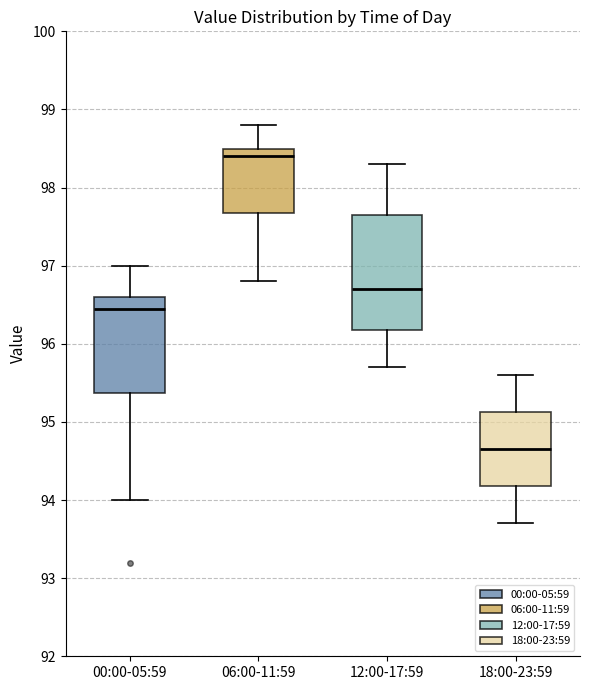

Comparing the boxes themselves (not the whiskers), which one is the tallest?

12:00-17:59